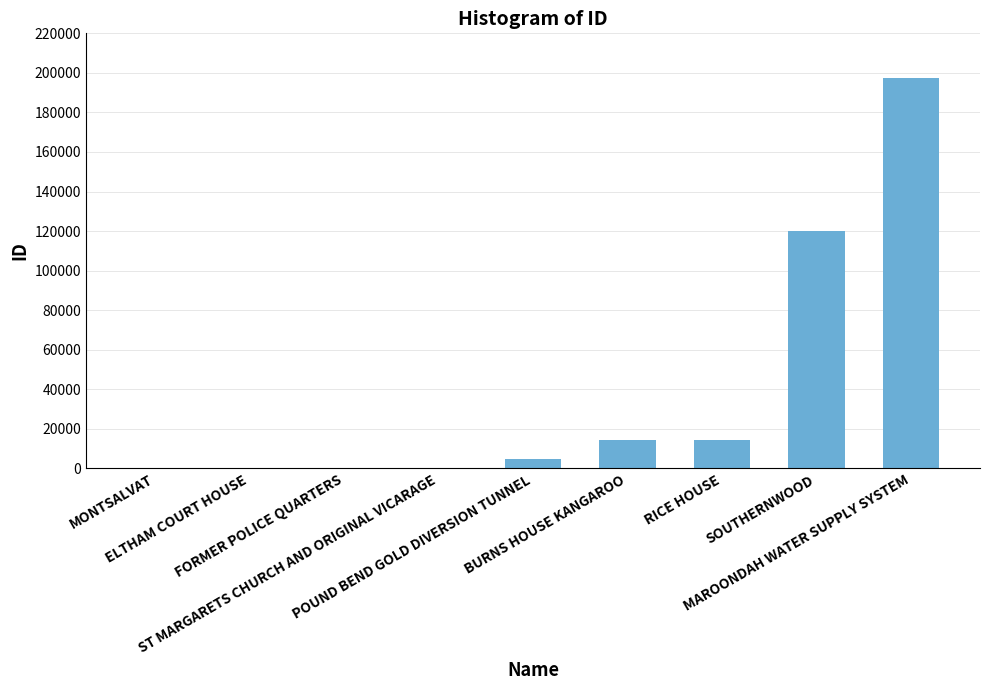

What is the maximum value shown in the chart?

197552